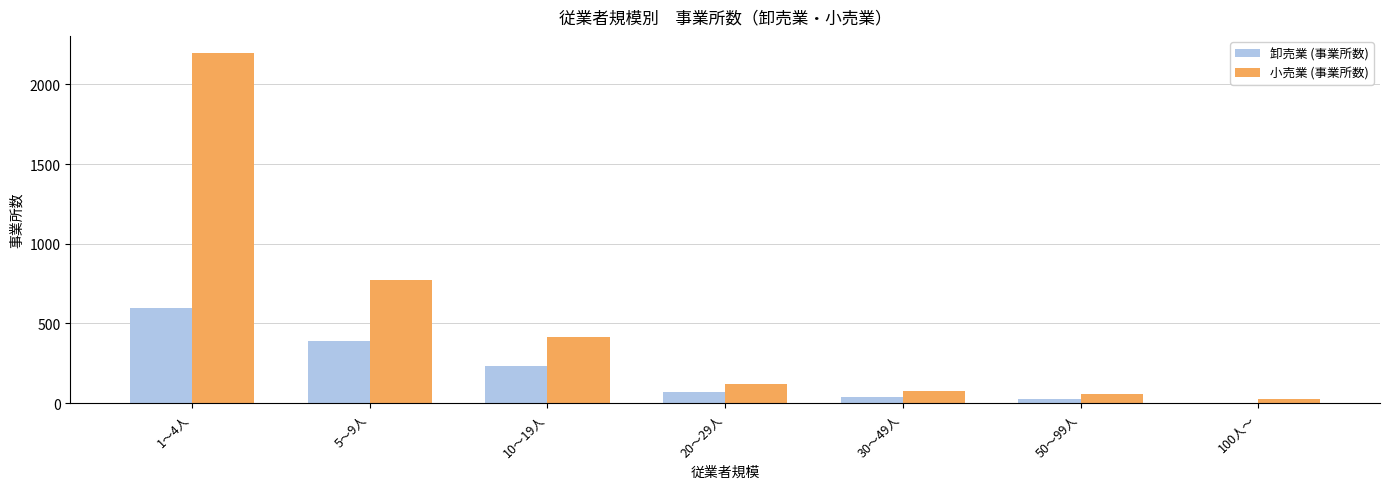

What is the sum of the 小売業 (事業所数) values at 30～49人 and 100人～?

99